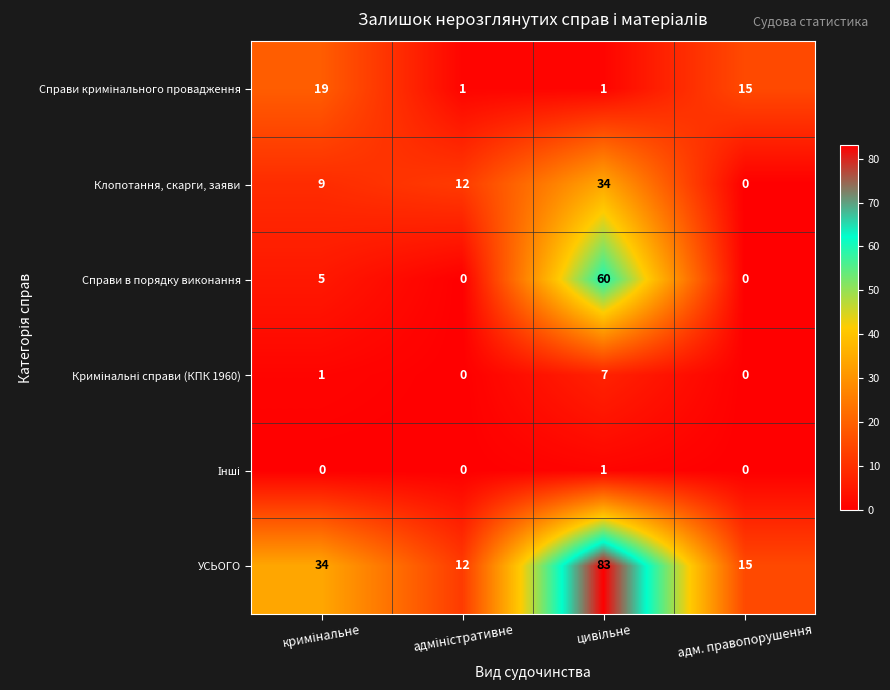

What is the difference between the maximum and second lowest values in the Клопотання, скарги, заяви series?

25